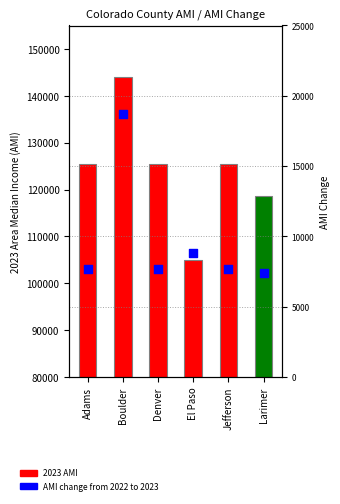

At how many categories does at least one series exceed 36899?

6